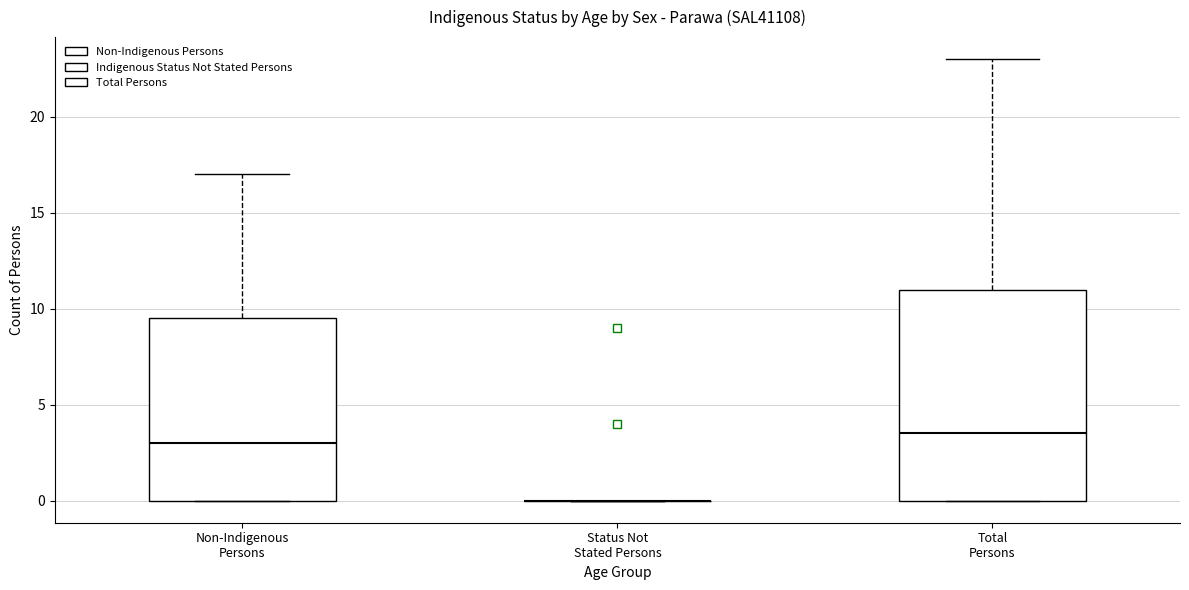

Which box is the tallest, from its lower edge to its upper edge?

Total Persons